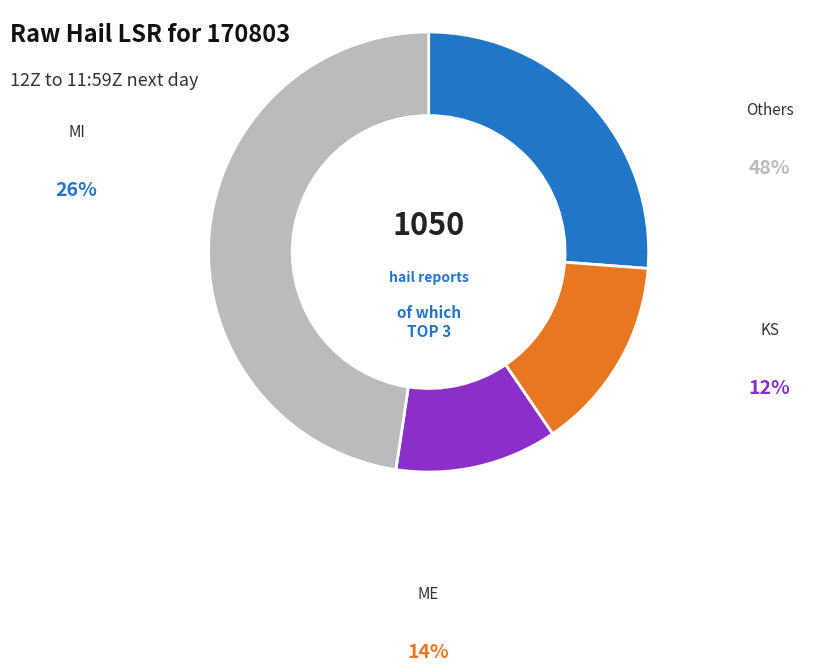

Does MD (BALTIMORE CITY) account for over 50% of the chart?

No